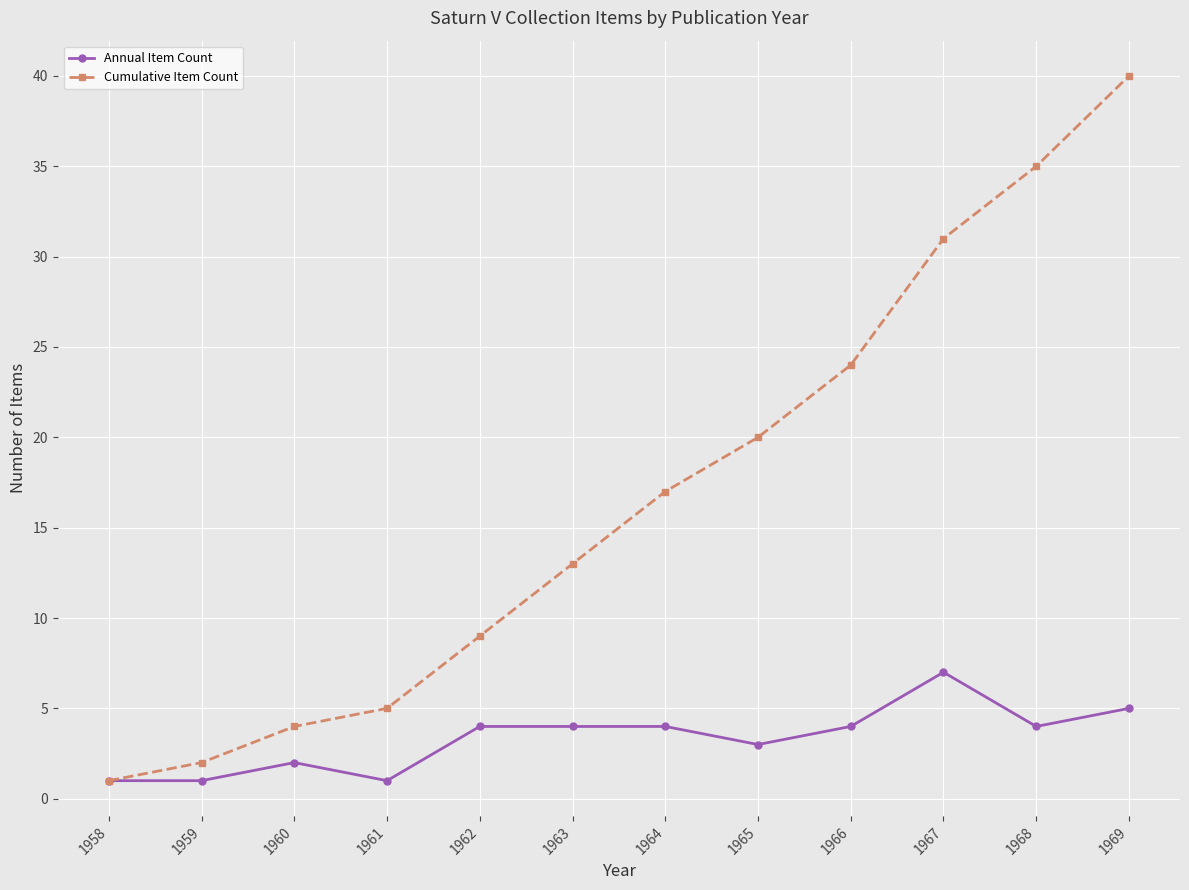

What is the minimum value shown in the chart?

1